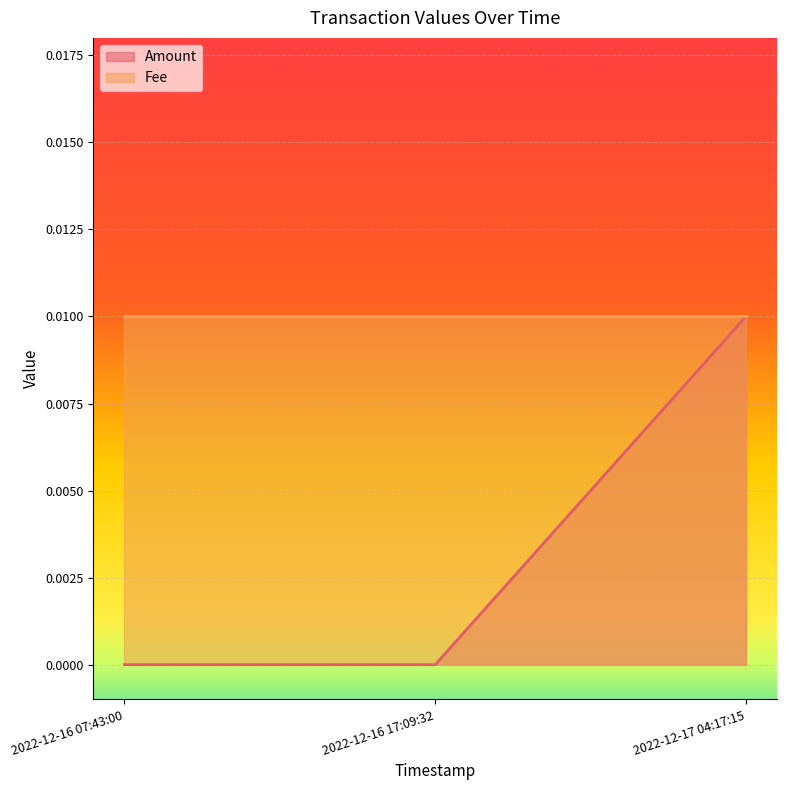

Which has a higher value, 2022-12-17 04:17:15 or 2022-12-16 17:09:32?

2022-12-17 04:17:15